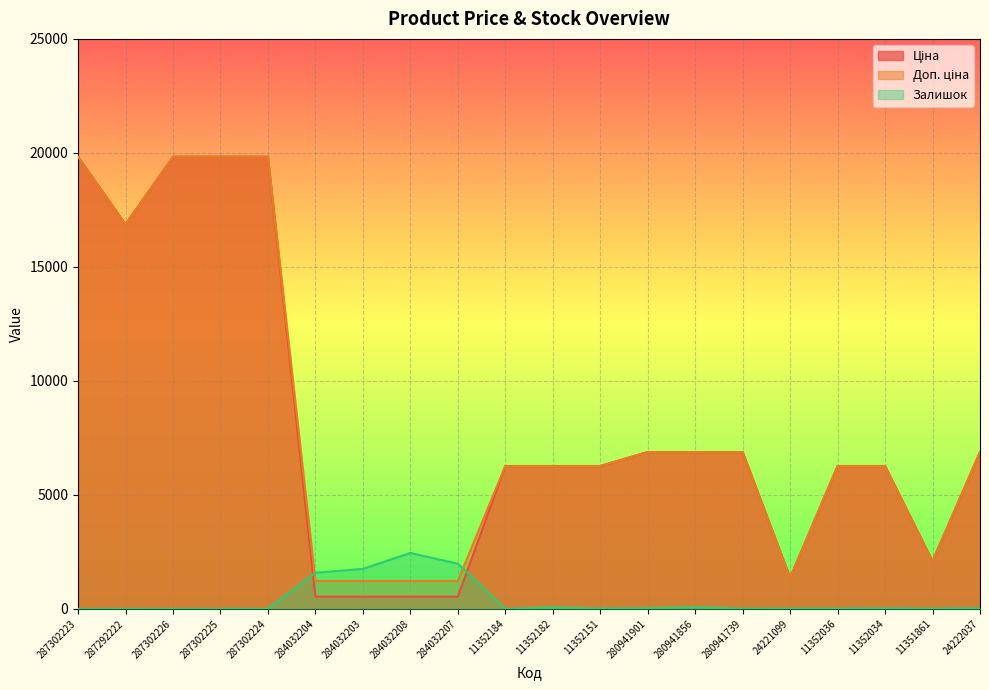

At which label is Ціна closest to 10183?

280941901